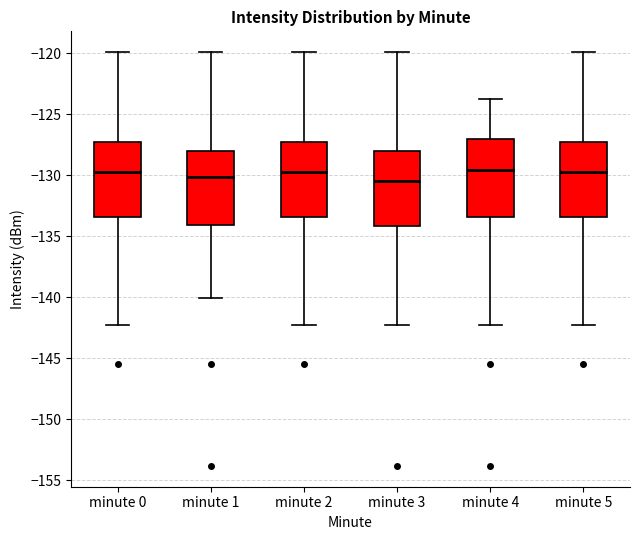

Where is the lower edge of the box for minute 2 on the y-axis? The values are not printed on the chart, so give them approximately, as read against the axis.

-133.5